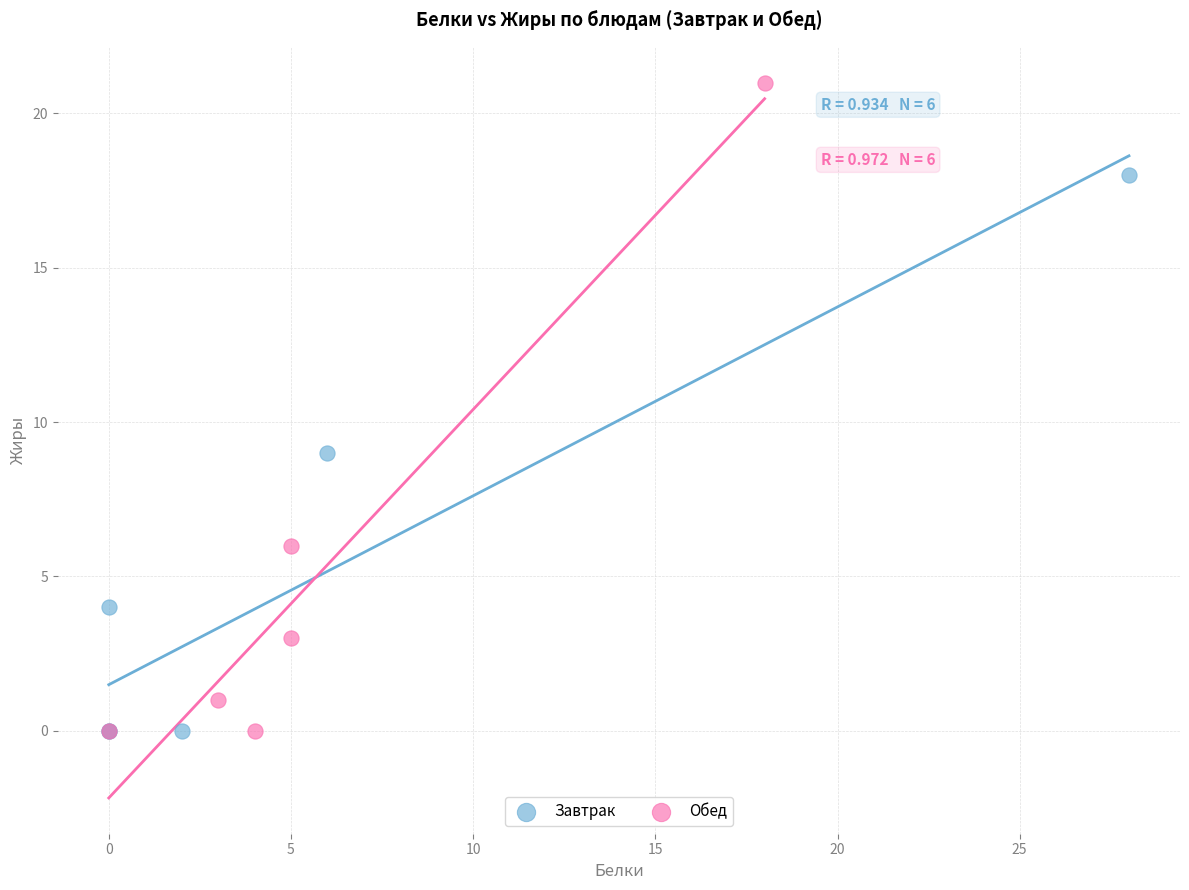

Which series reaches the maximum Y coordinate?

Обед